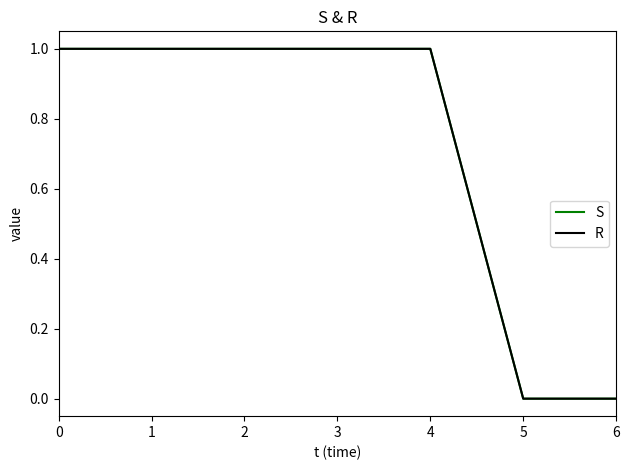

Reading left to right, list all the values displayed in this chart.

S: 1	1	1	1	1	0	0
Water Body Classif: 1	1	1	1	1	0	0